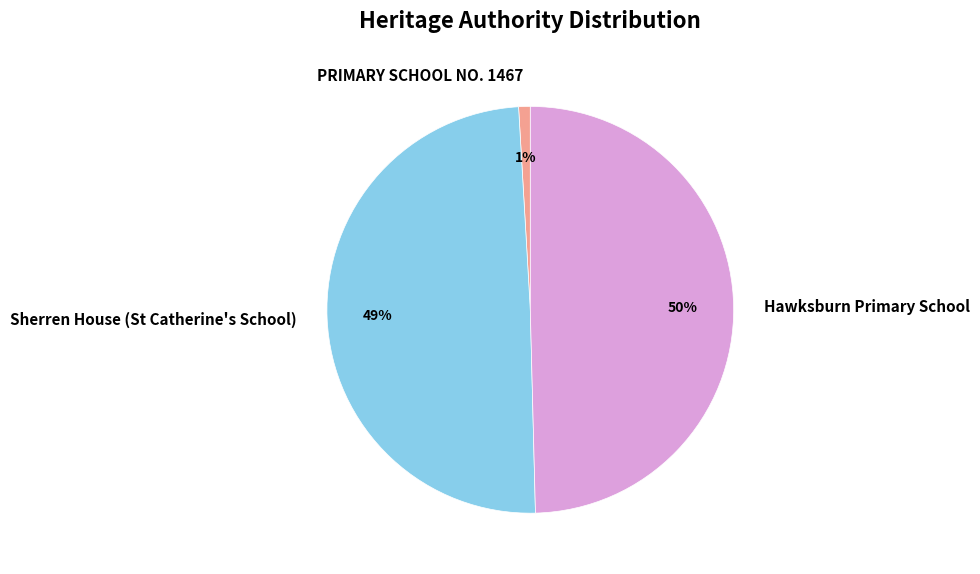

How many slices are in this pie chart?

3